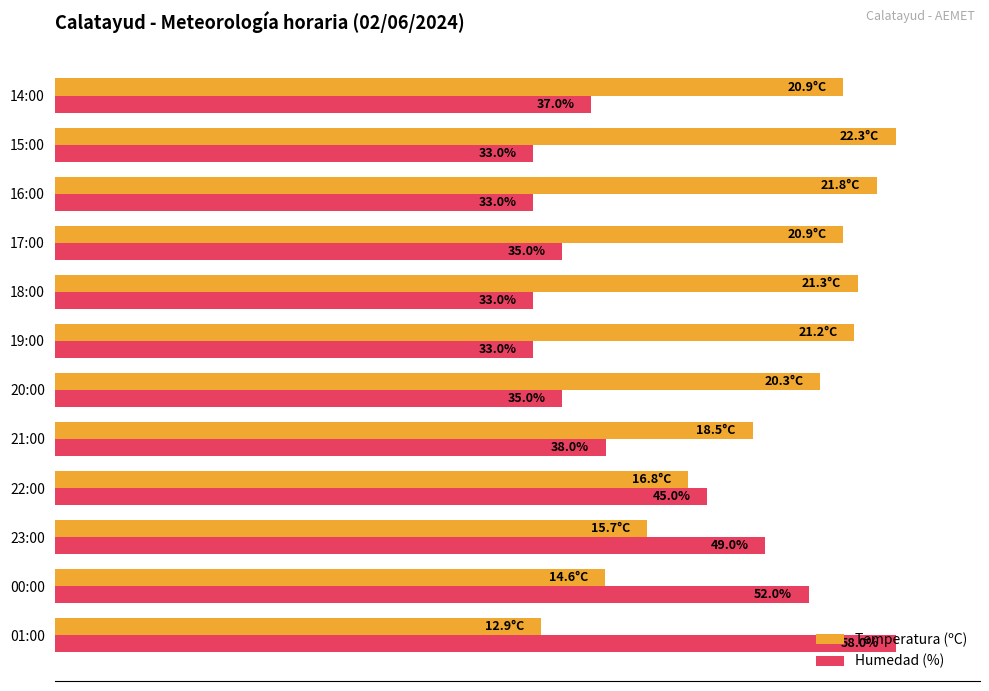

What are all the series names shown in the legend?

Temperatura (ºC), Humedad (%)